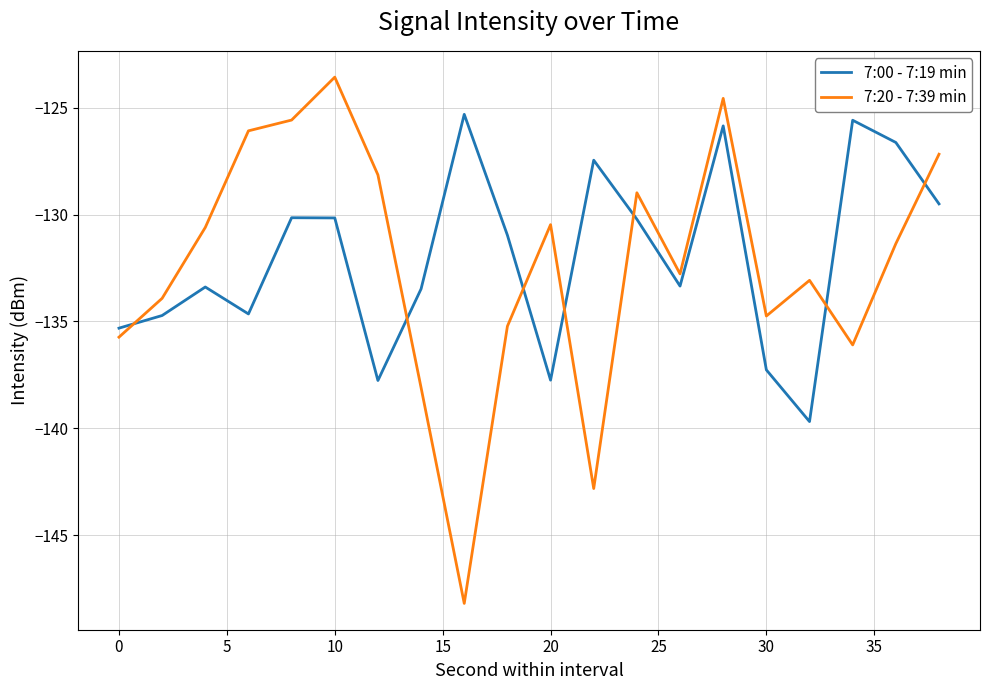

What is the smallest value displayed?

-148.2